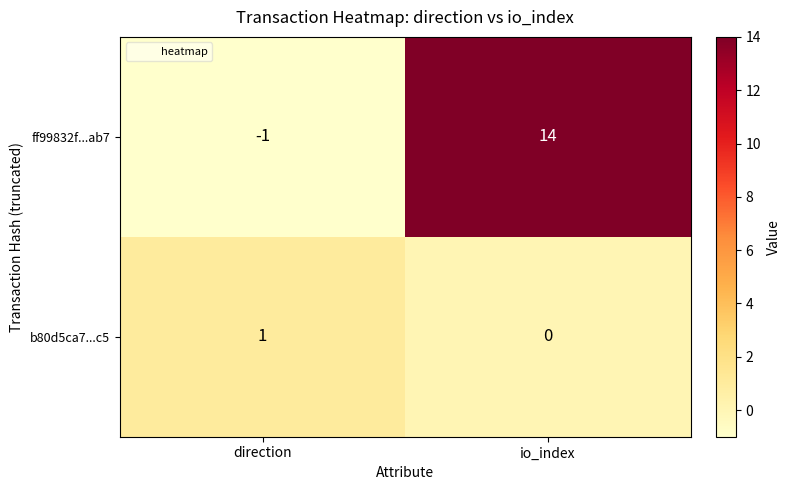

Which series changed the most between direction and io_index?

ff99832f...ab7